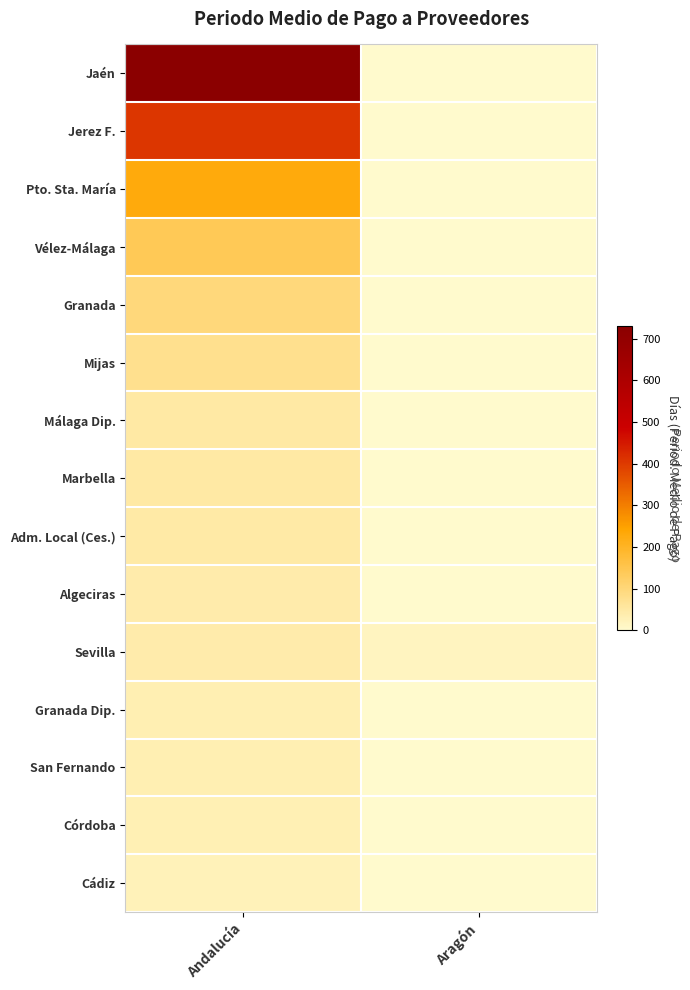

At Aragón, list the series in order from largest to smallest.

Sevilla, Jaén, Jerez F., Pto. Sta. María, Vélez-Málaga, Granada, Mijas, Málaga Dip., Marbella, Adm. Local (Ces.), Algeciras, Granada Dip., San Fernando, Córdoba, Cádiz